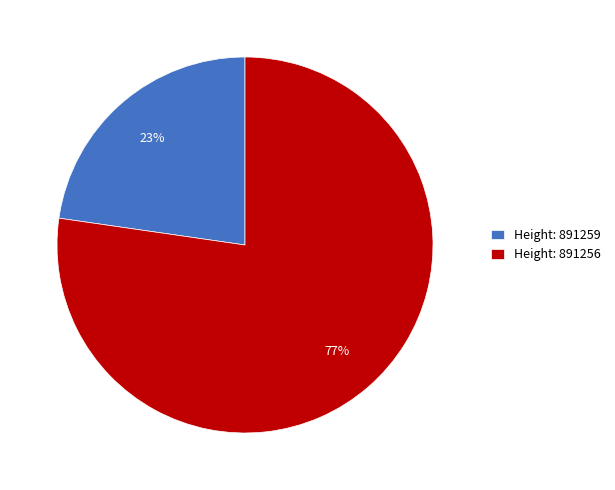

What percentage is the Height: 891256 slice, to the nearest percent?

77%